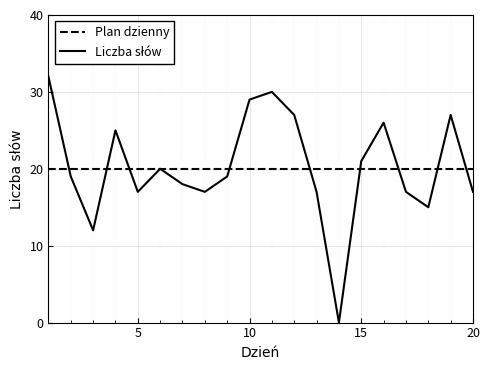

What is the maximum value shown in the chart?

32